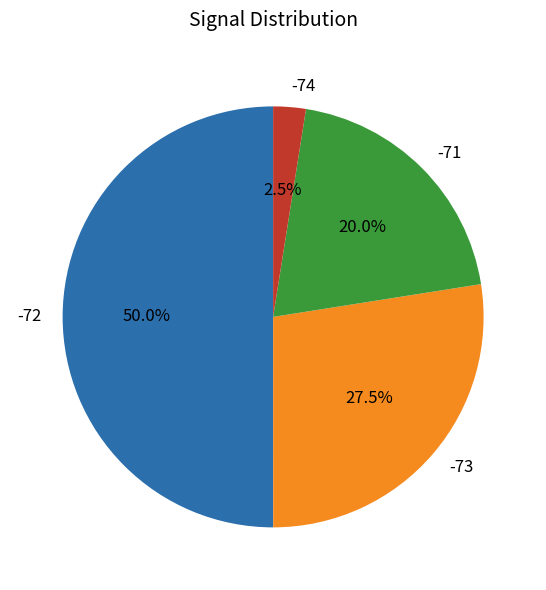

Does -71 account for over 50% of the chart?

No